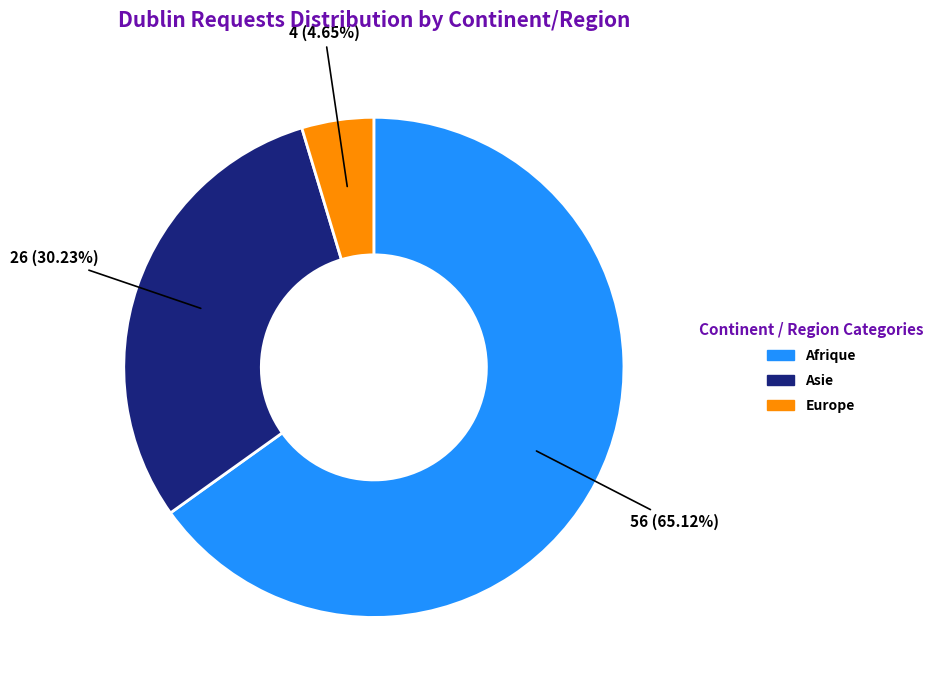

Is there a majority slice in this chart?

Yes